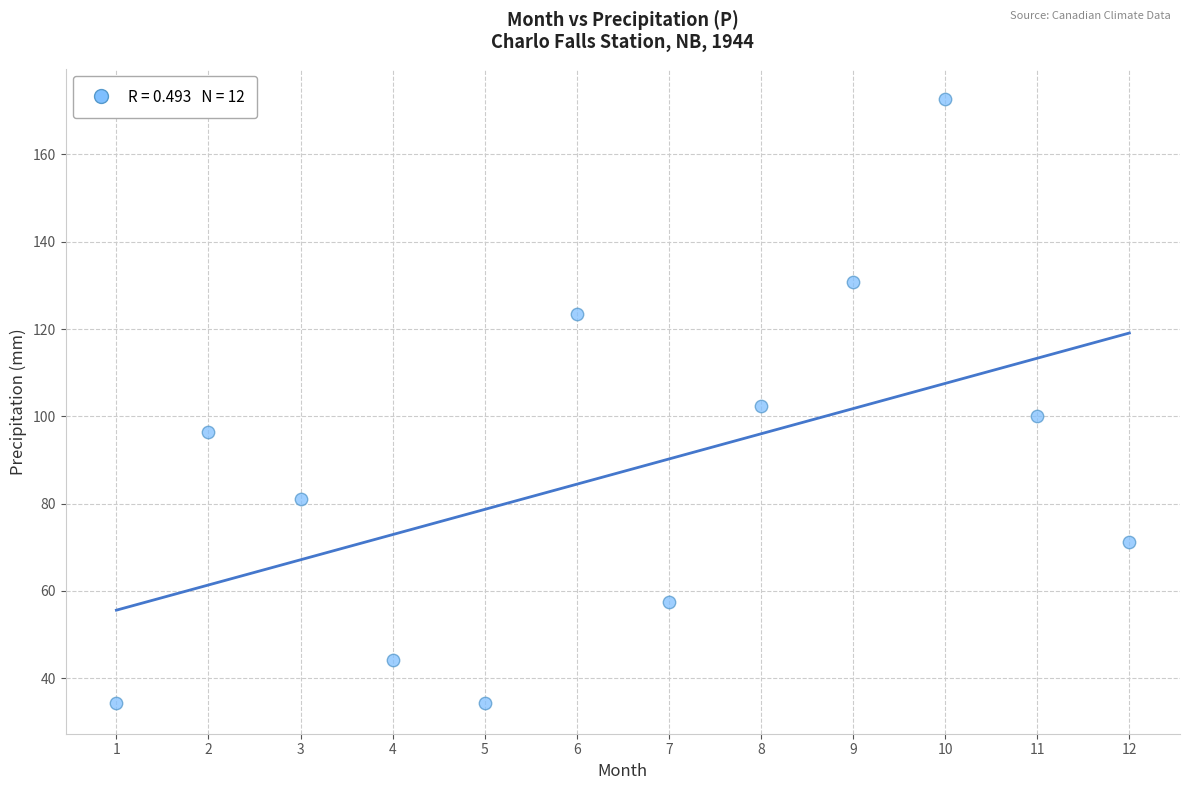

What is the range of X values (max minus min)?

11.0